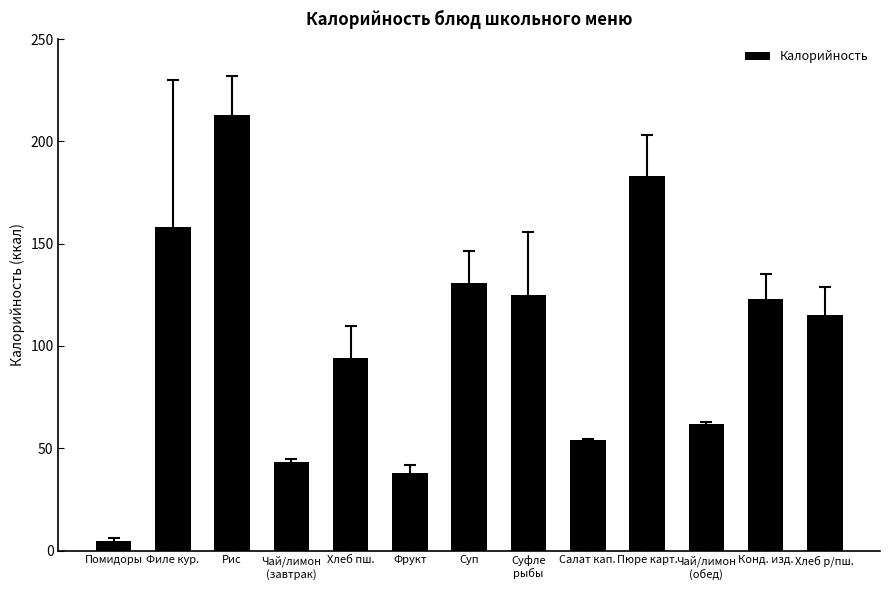

What is the maximum value shown in the chart?

212.9